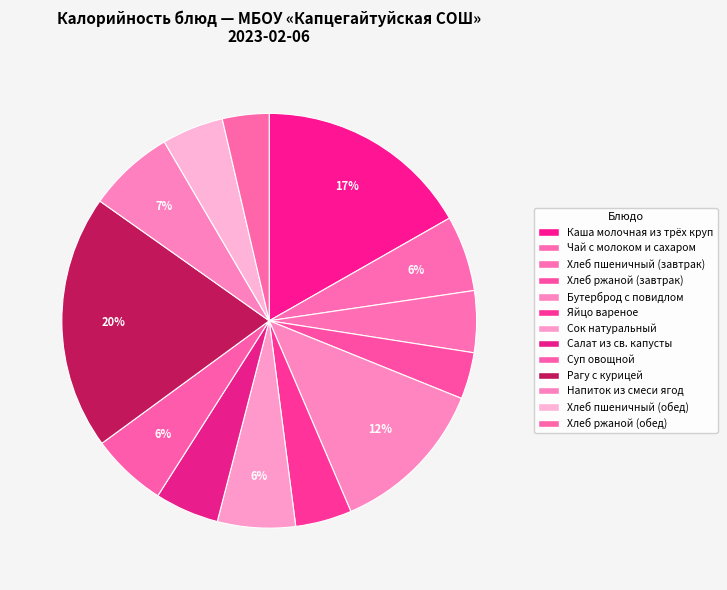

Which slice is the smallest?

Хлеб ржаной (завтрак)